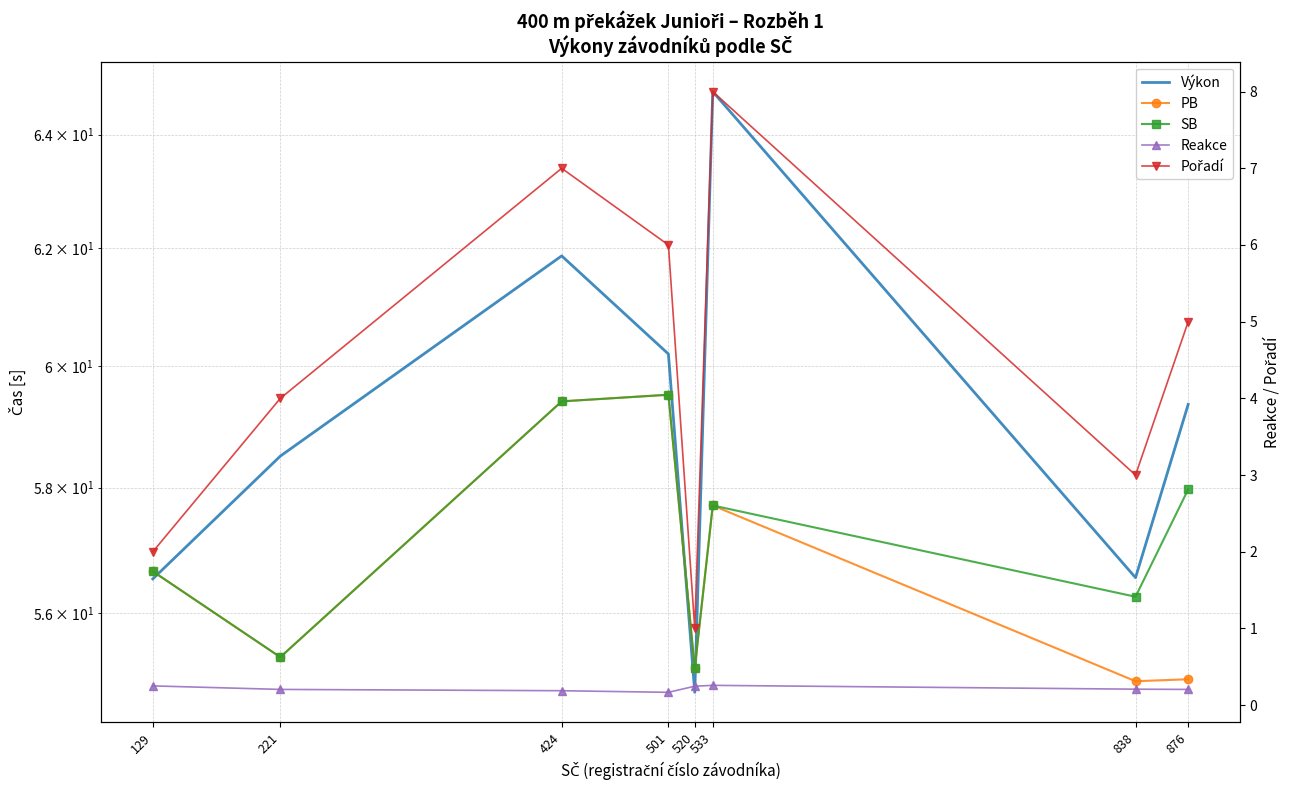

Between 533 and 520, which is larger?

533